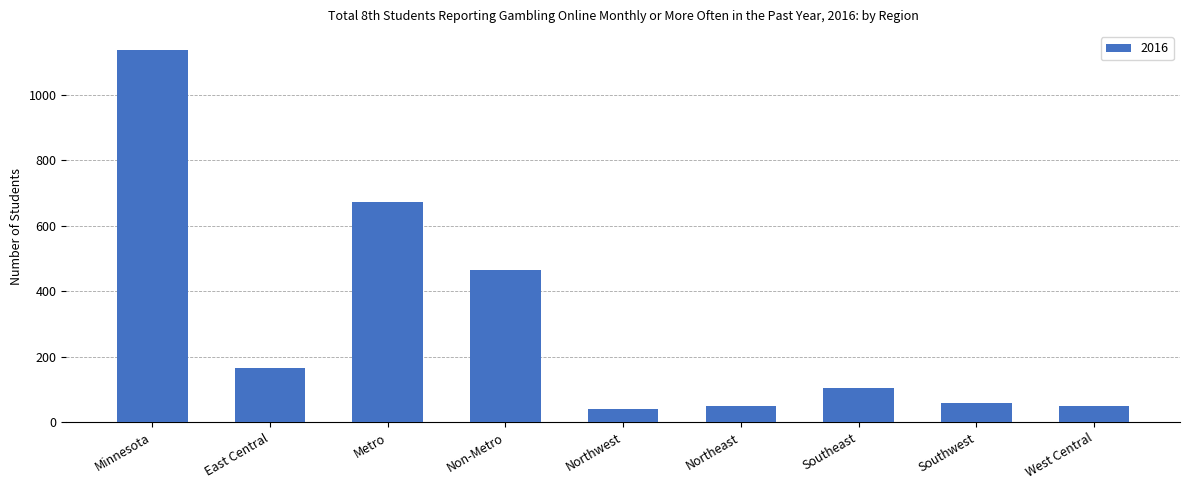

What is the label of the 4th bar from the right?

Northeast